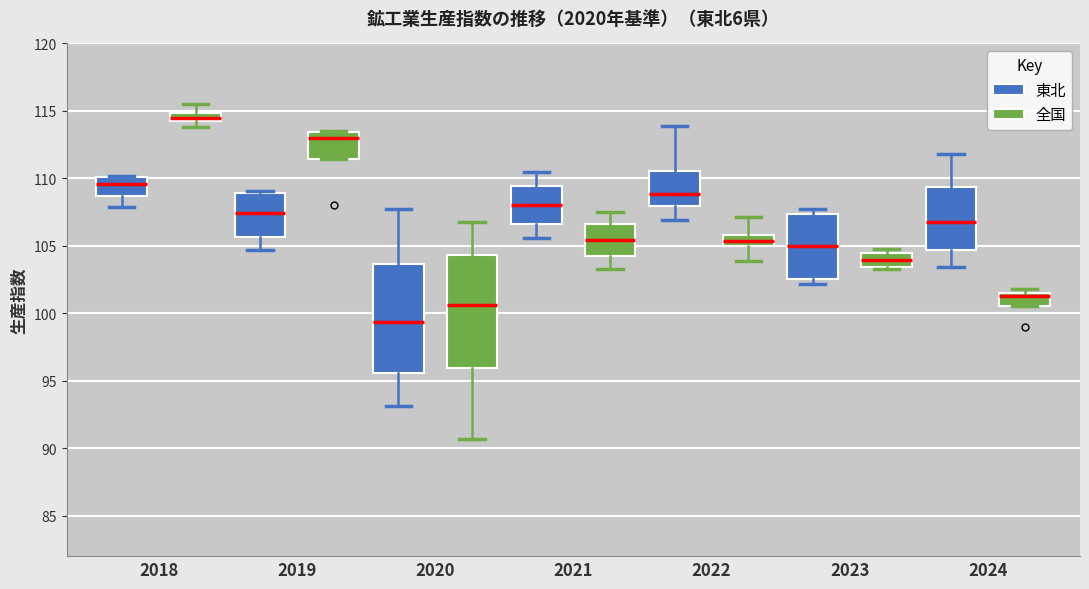

Which box's median line is the highest?

2018 (全国)